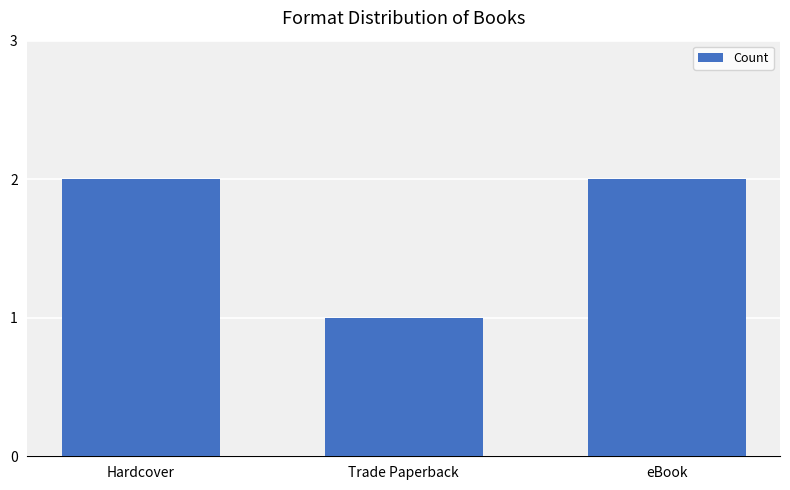

What is the change in value from Hardcover to Trade Paperback?

-1